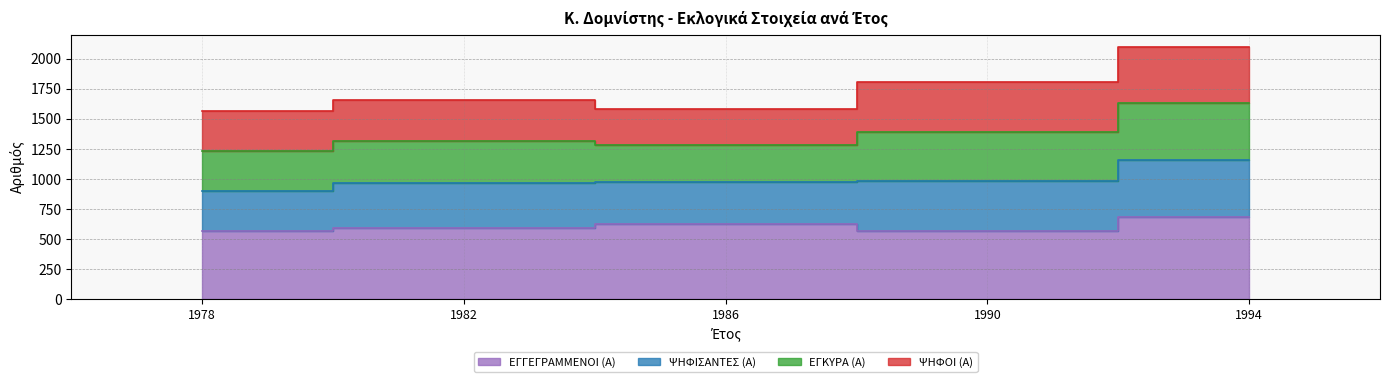

Is it true that ΕΓΓΕΓΡΑΜΜΕΝΟΙ (Α) equals 682 at 1994?

True